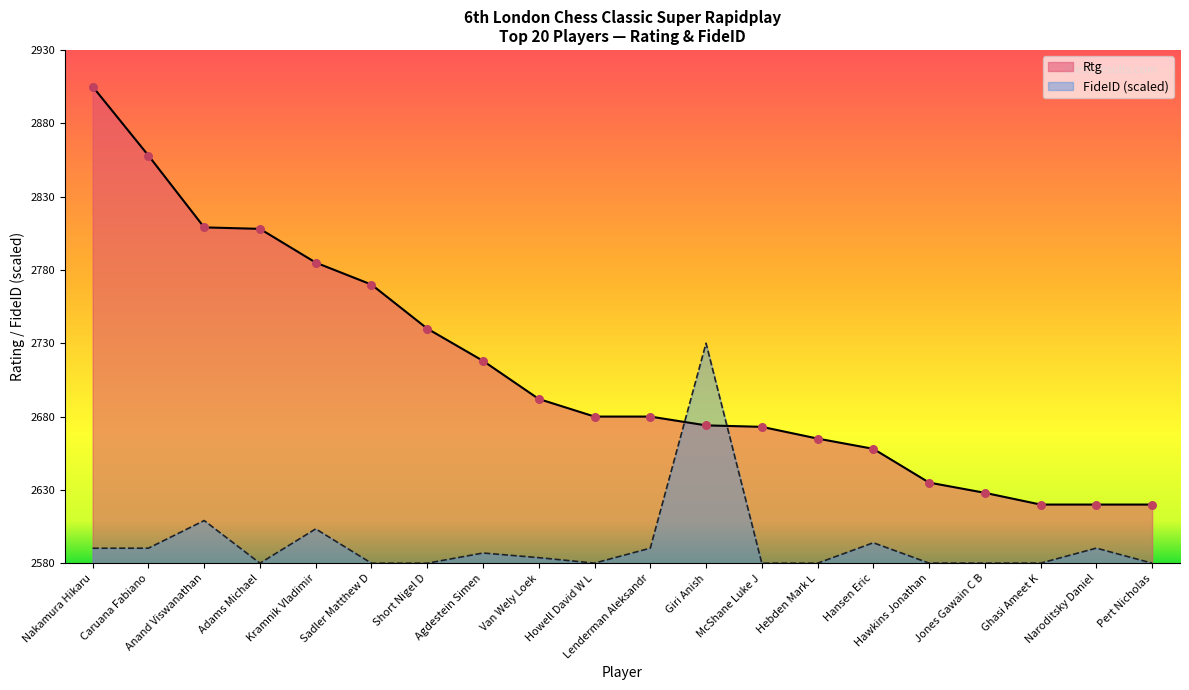

Which series has the largest total across all categories?

Rtg